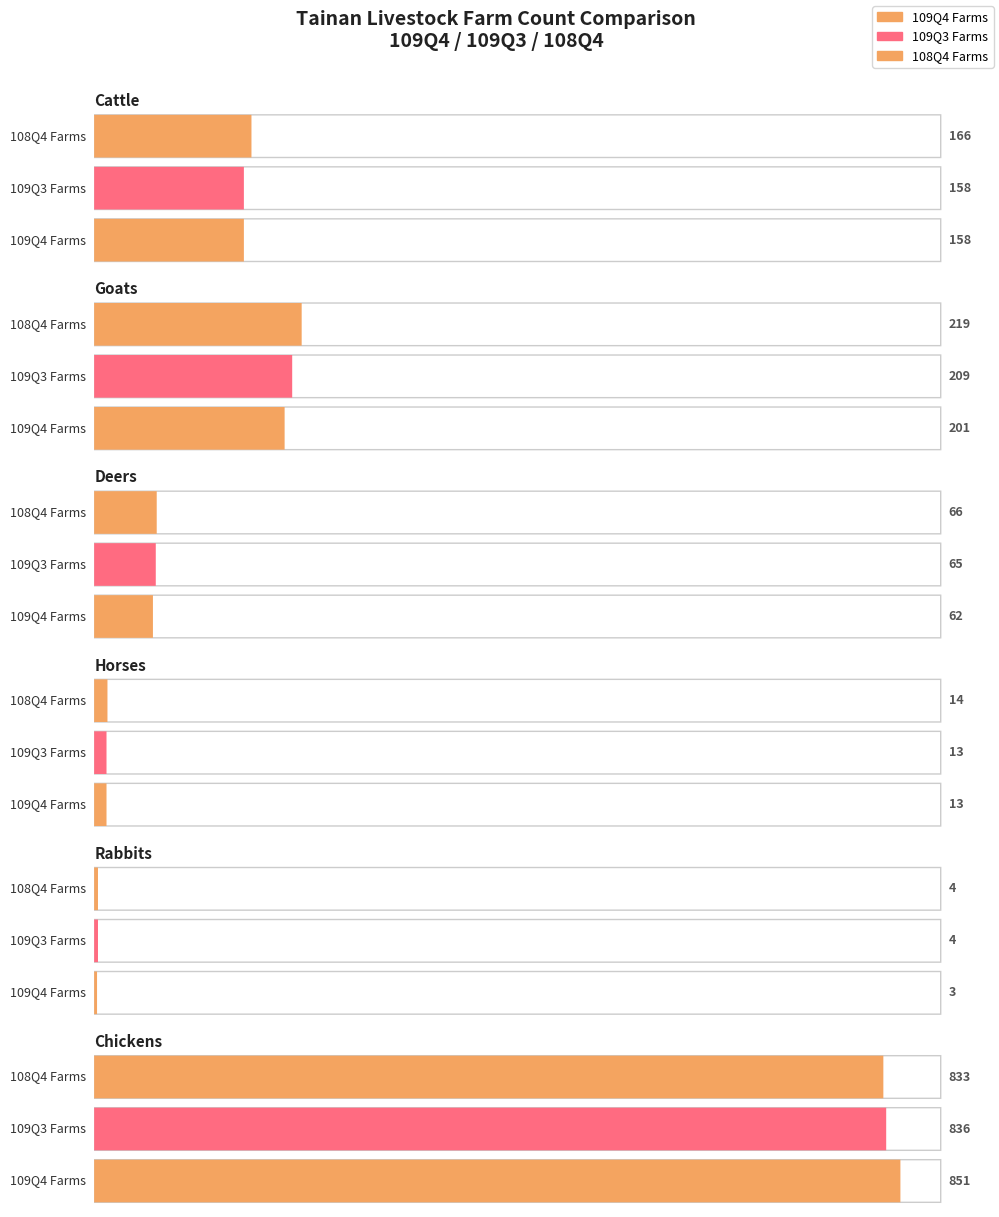

What value does the 109Q3 Farms series have at Horses?

13